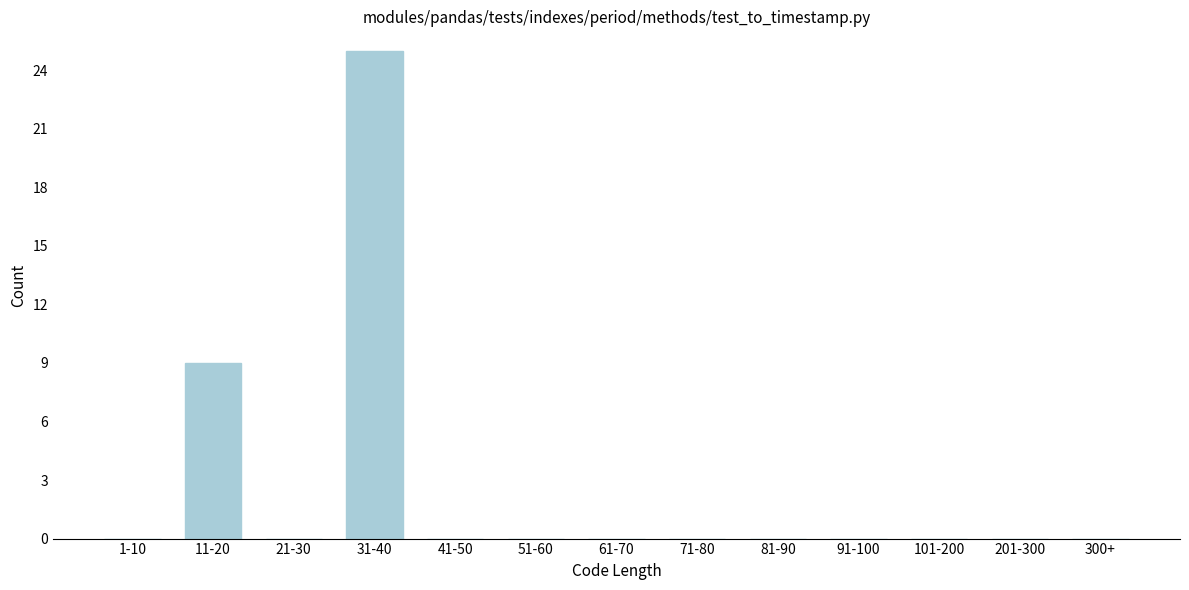

Reading left to right, list all the values displayed in this chart.

1-10=0	11-20=9	21-30=0	31-40=25	41-50=0	51-60=0	61-70=0	71-80=0	81-90=0	91-100=0	101-200=0	201-300=0	300+=0